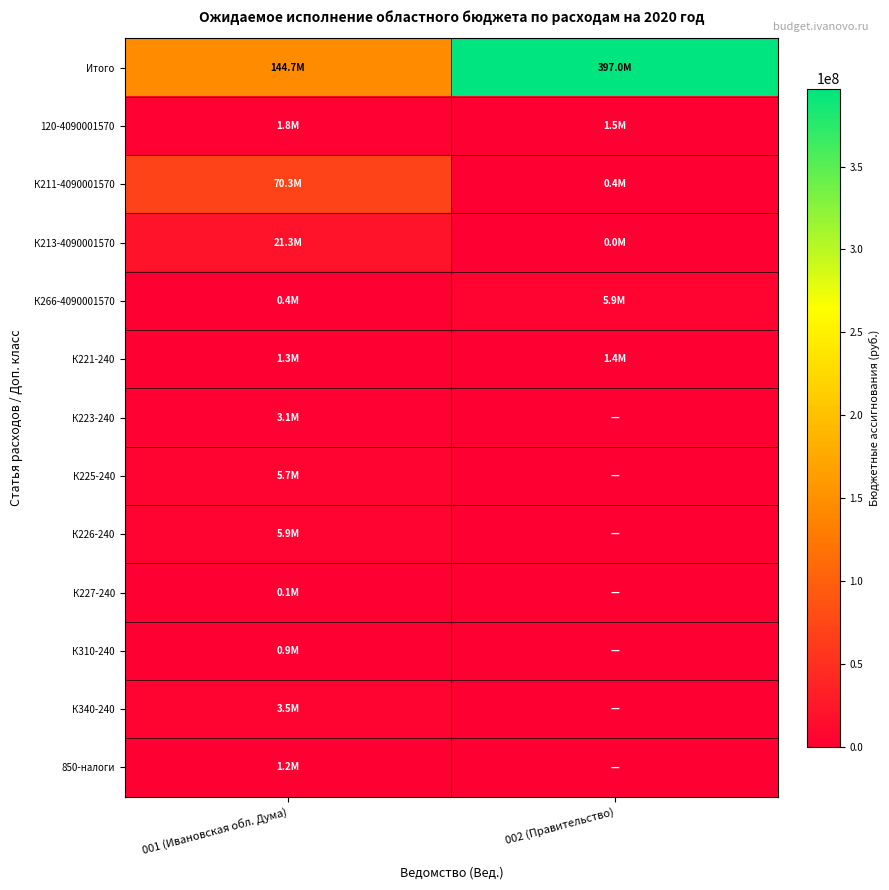

Which category has the highest value across all series?

002 (Правительство)